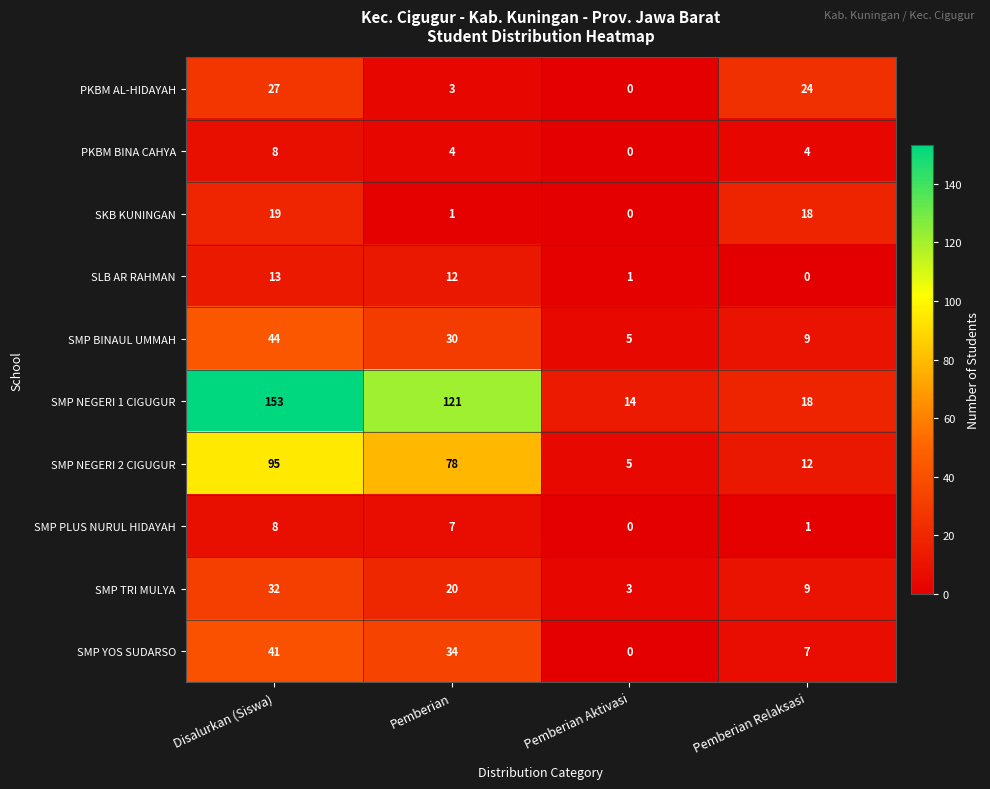

Which series has the largest total across all categories?

SMP NEGERI 1 CIGUGUR